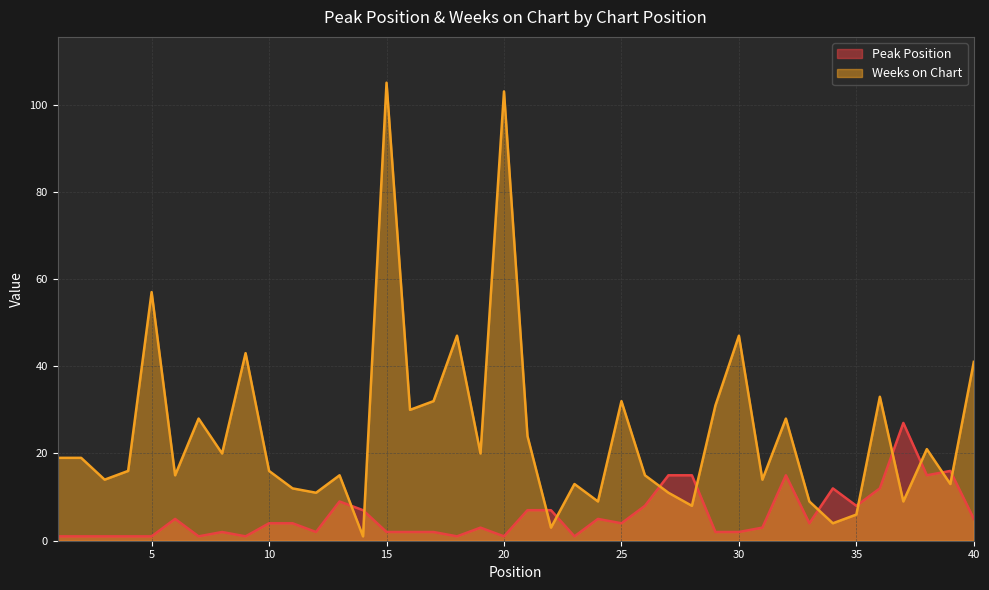

Is it true that Peak Position equals 20 at 34?

False